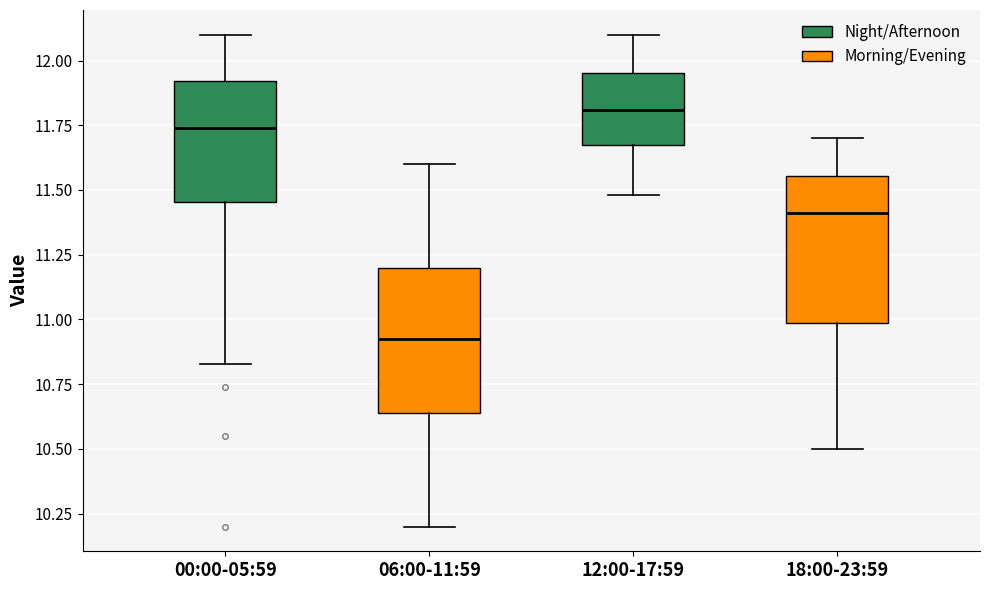

Reading left to right, read every box against the y-axis: the position of its median line, the range the box covers, and the ends of its whiskers. The values are not printed on the chart, so give them approximately, as read against the axis.

00:00-05:59: median 11.75, box 11.45 to 11.90, whiskers 10.85 to 12.10
06:00-11:59: median 10.95, box 10.65 to 11.20, whiskers 10.20 to 11.60
12:00-17:59: median 11.80, box 11.70 to 11.95, whiskers 11.50 to 12.10
18:00-23:59: median 11.40, box 11.00 to 11.55, whiskers 10.50 to 11.70